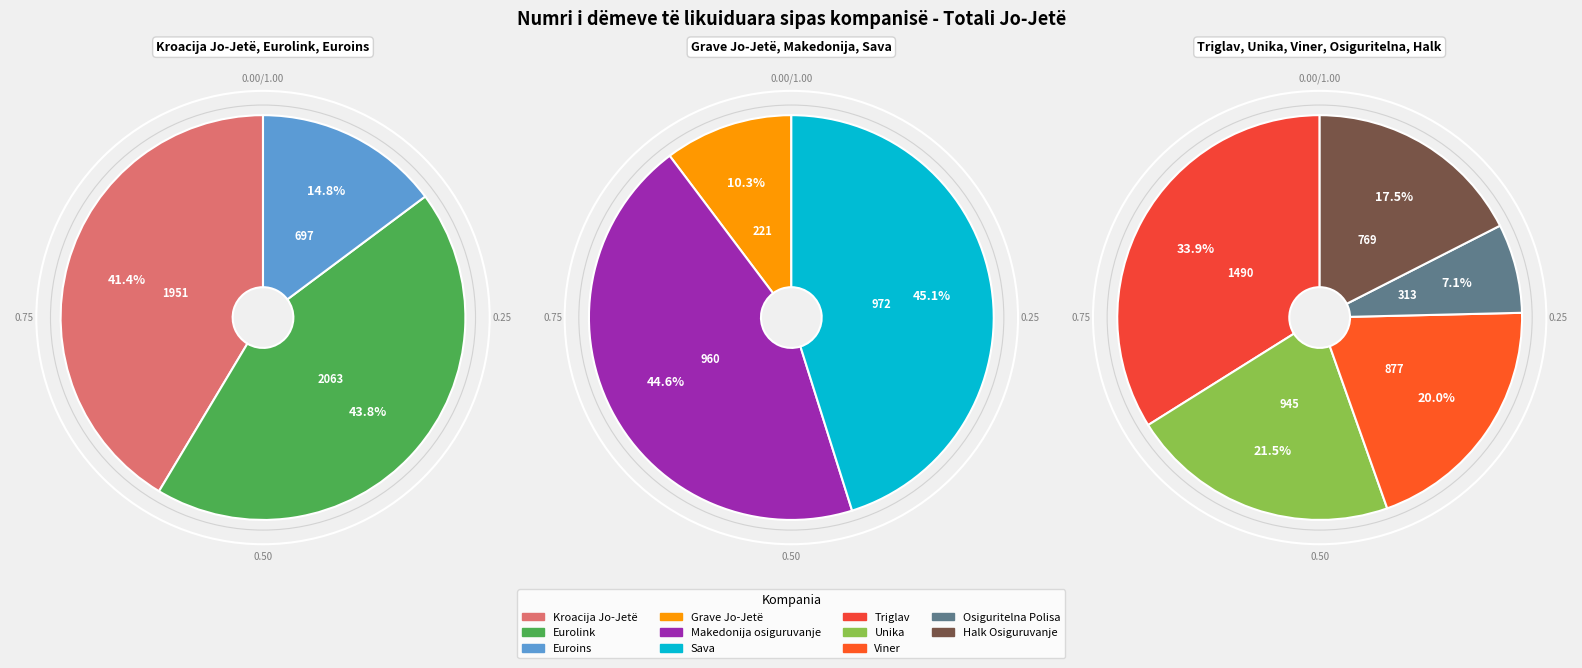

How many segments does this pie chart have?

11